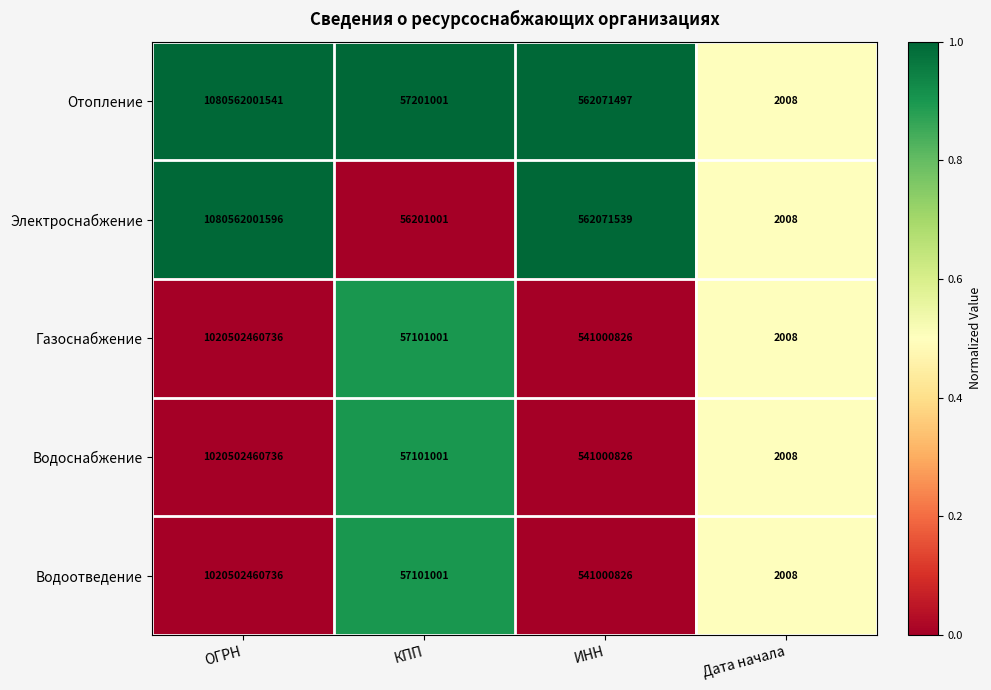

Reading left to right, list all the values displayed in this chart.

Отопление: ОГРН=1080562001541	КПП=57201001	ИНН=562071497	Дата начала=2008
Электроснабжение: ОГРН=1080562001596	КПП=56201001	ИНН=562071539	Дата начала=2008
Газоснабжение: ОГРН=1020502460736	КПП=57101001	ИНН=541000826	Дата начала=2008
Водоснабжение: ОГРН=1020502460736	КПП=57101001	ИНН=541000826	Дата начала=2008
Водоотведение: ОГРН=1020502460736	КПП=57101001	ИНН=541000826	Дата начала=2008